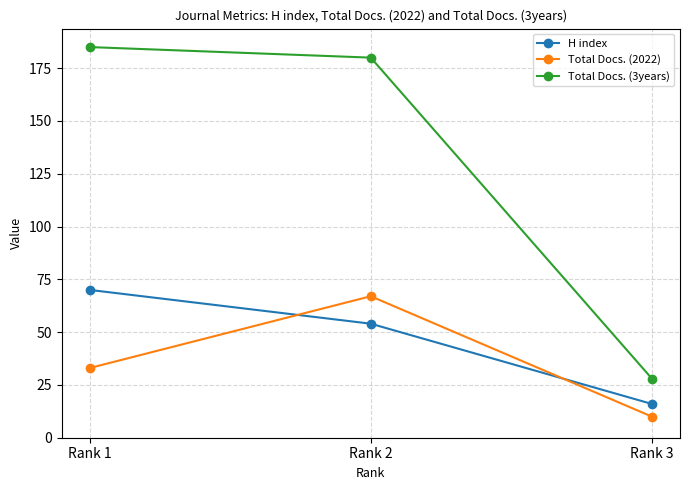

Reading left to right, transcribe all the data shown in this chart.

H index: Rank 1=70	Rank 2=54	Rank 3=16
Total Docs. (2022): Rank 1=33	Rank 2=67	Rank 3=10
Total Docs. (3years): Rank 1=185	Rank 2=180	Rank 3=28